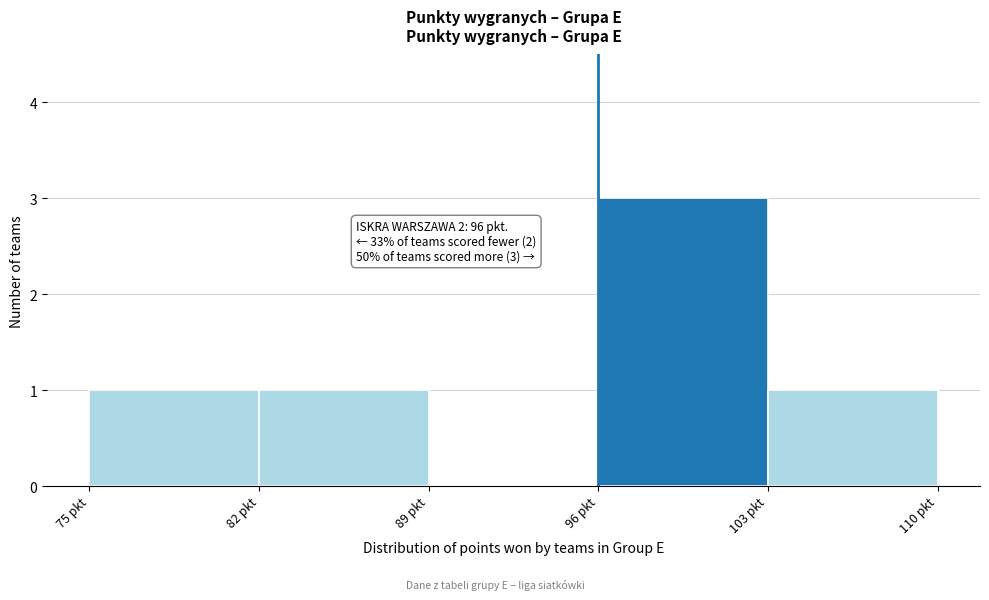

Which range on the x-axis has the tallest bar?

96 to 103